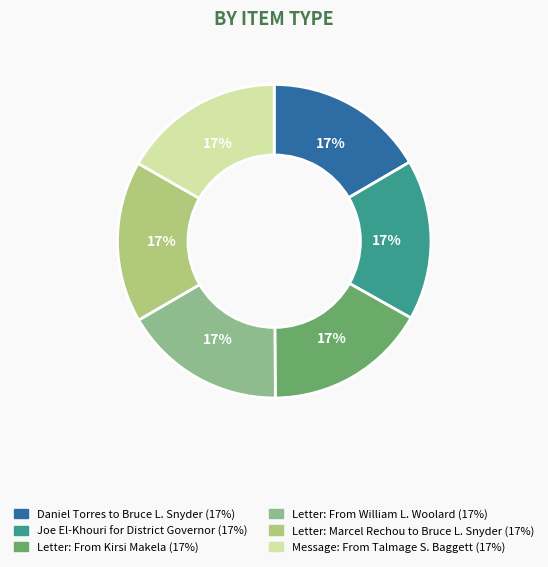

To the nearest percent, what is the combined percentage of Letter: Marcel Rechou to Bruce L. Snyder and Letter: From Kirsi Makela?

33%